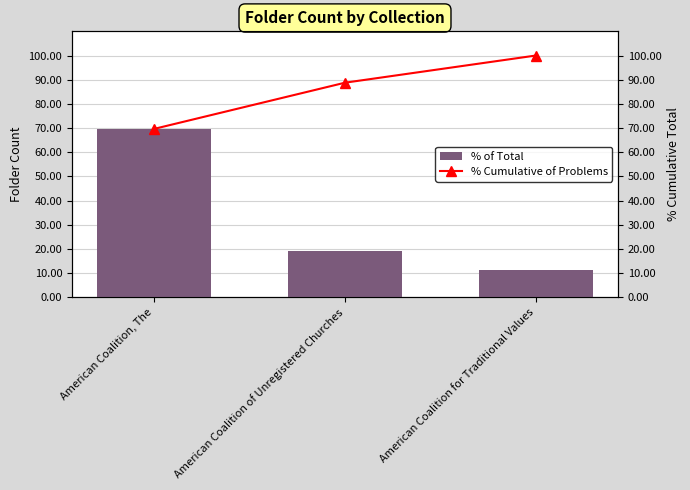

What position from the left is American Coalition for Traditional Values?

3